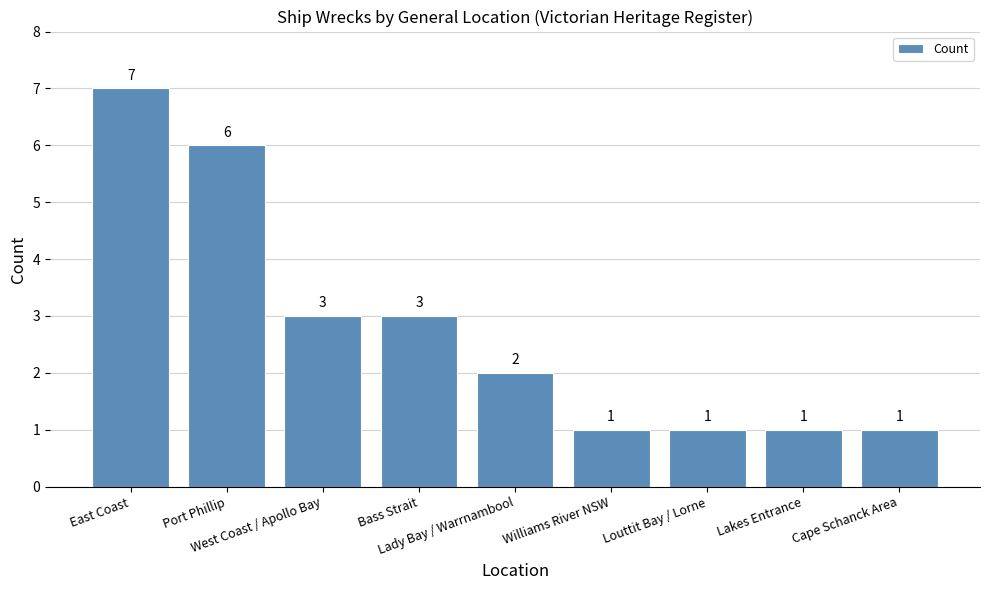

What is the change in value from Lady Bay / Warrnambool to Lakes Entrance?

-1